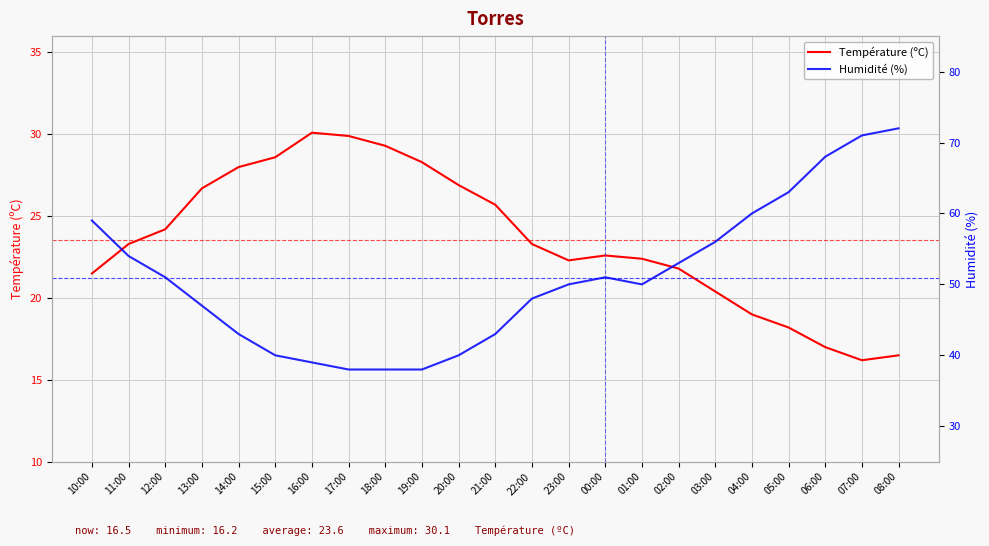

The Température (ºC) series shows 27.1 at 08:00. True or false?

False